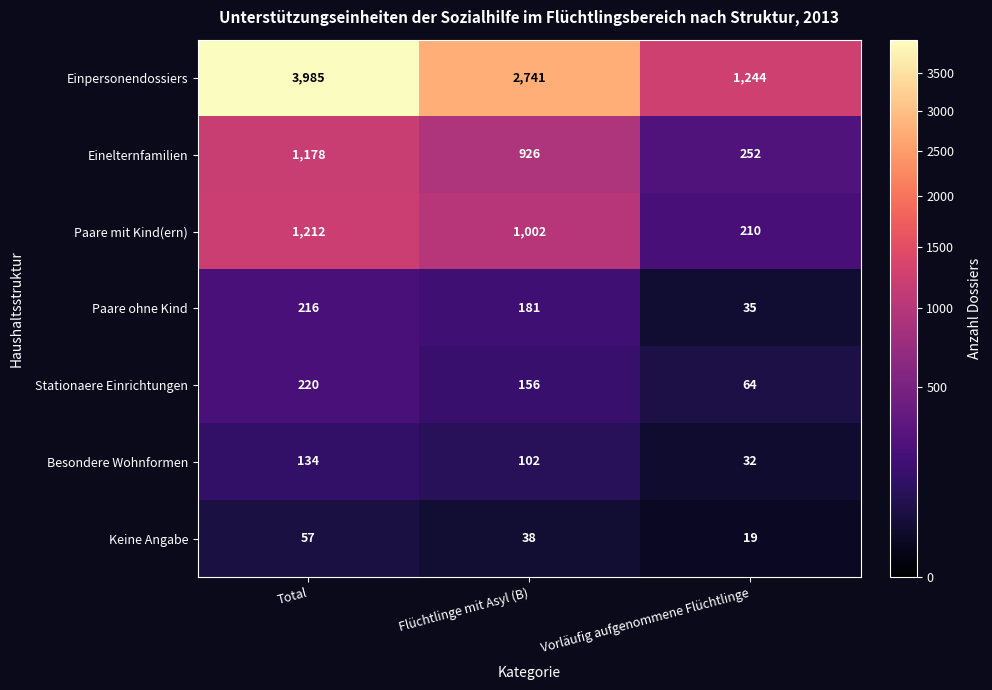

At which label is Stationaere Einrichtungen closest to 142?

Flüchtlinge mit Asyl (B)